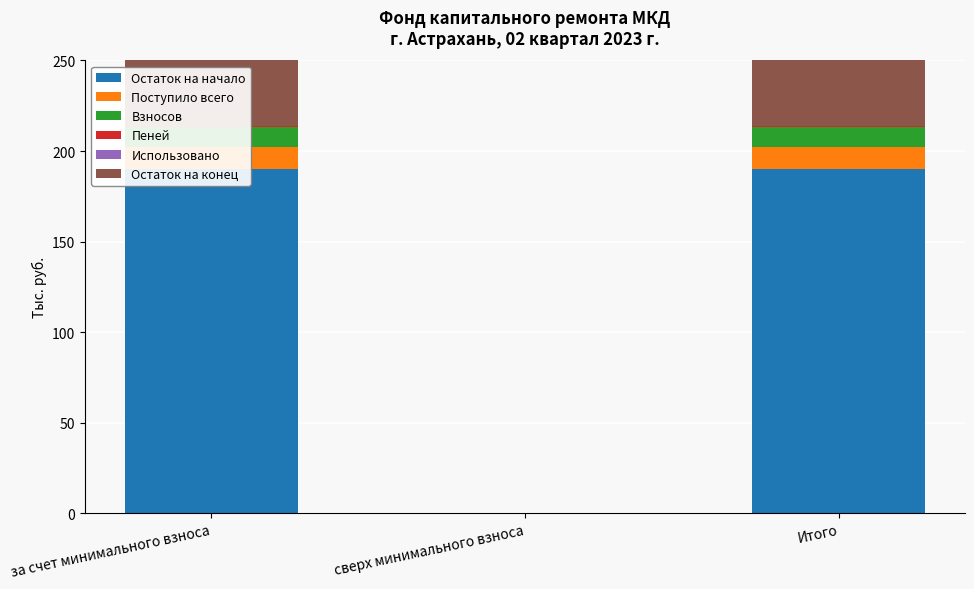

List the labels in order of Взносов value, smallest first.

сверх минимального взноса, за счет минимального взноса, Итого